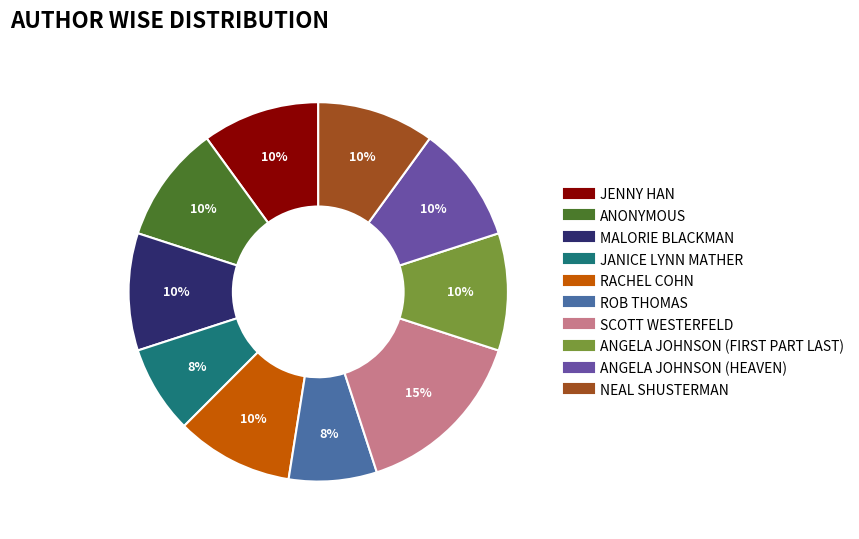

Is there a majority slice in this chart?

No